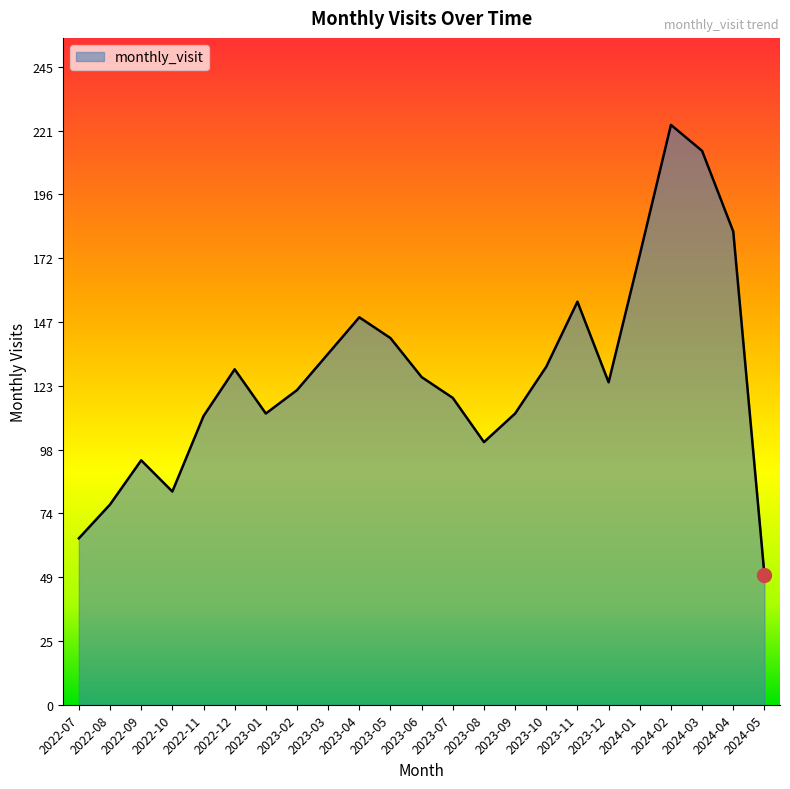

Which category has the lowest value across all series?

2024-05